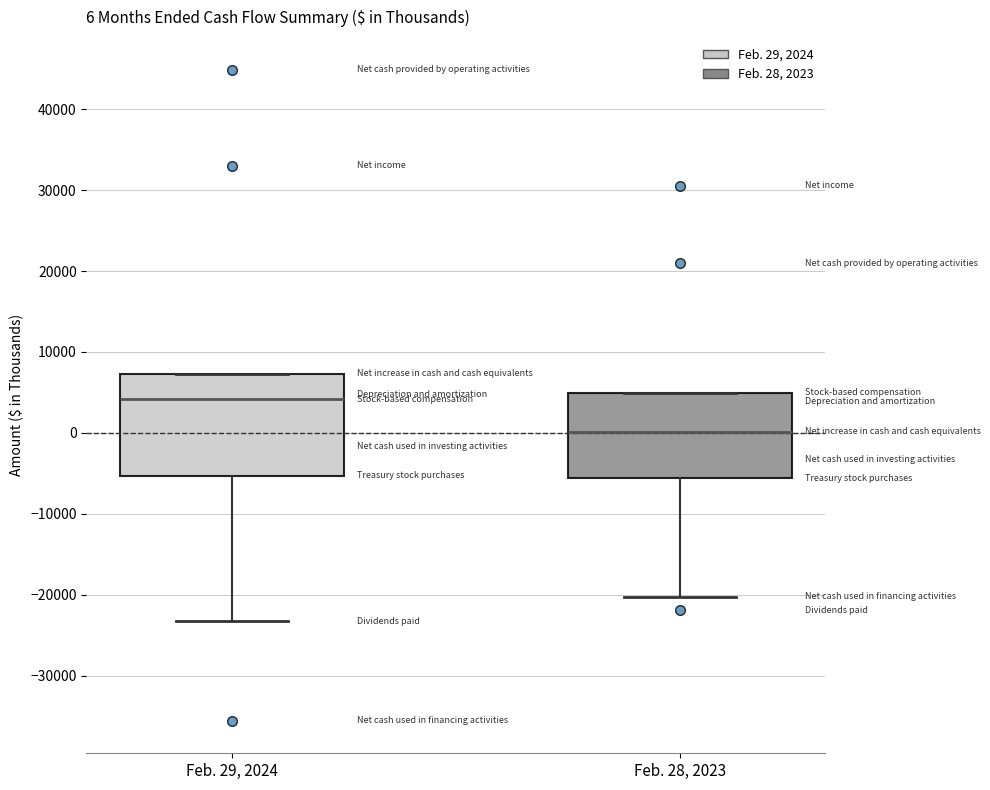

Which box is the tallest, from its lower edge to its upper edge?

Feb. 29, 2024